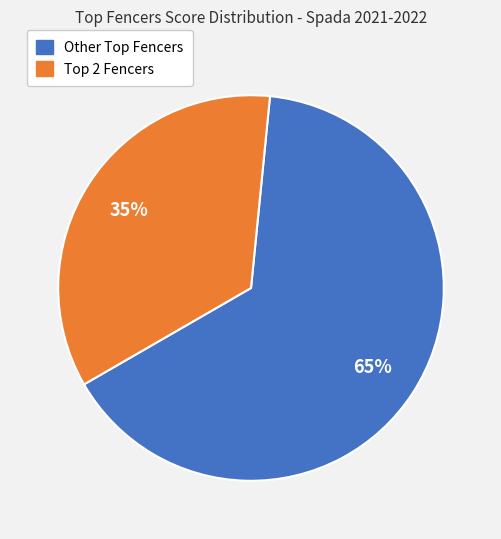

How many segments does this pie chart have?

2